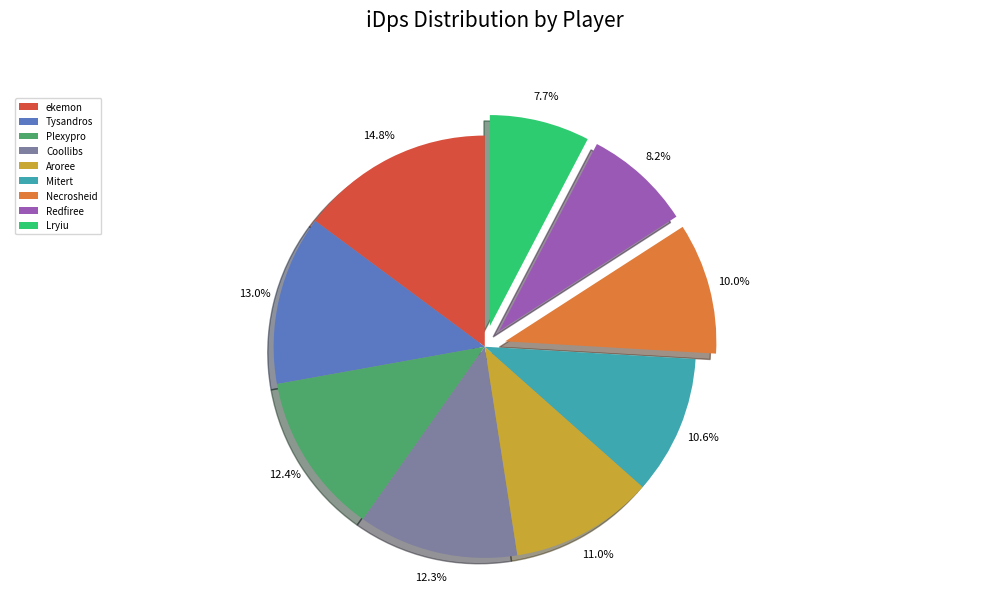

What percentage is the Plexypro slice, to the nearest percent?

12%